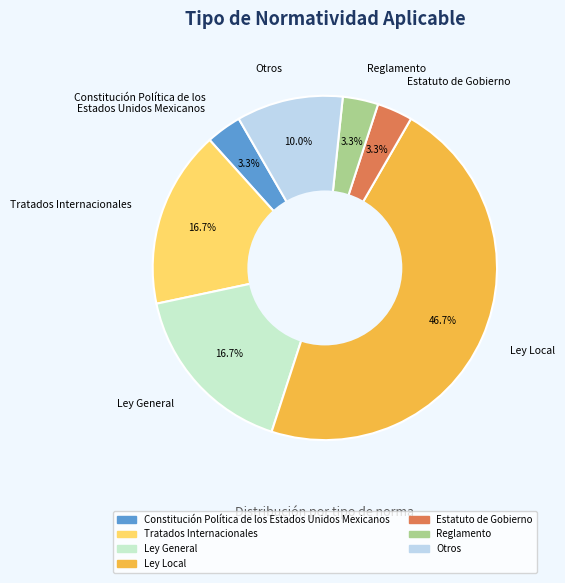

True or false: Tratados Internacionales accounts for 17% of the total.

True